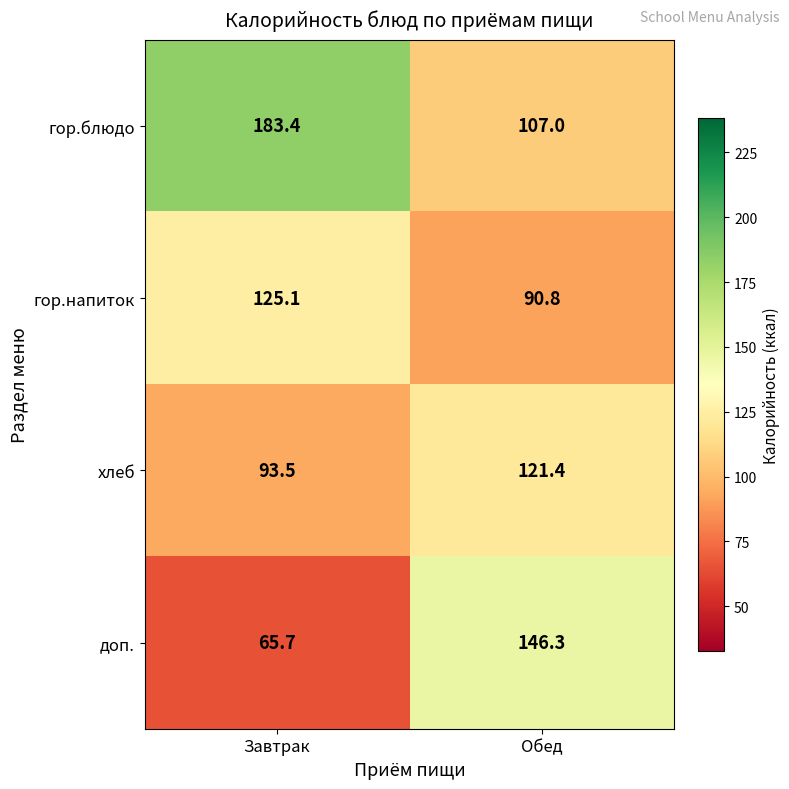

What is the average value of the доп. series?

106.0